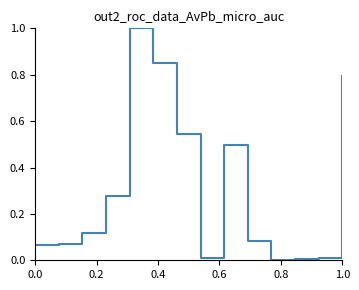

What is the maximum value shown in the chart?

1.0